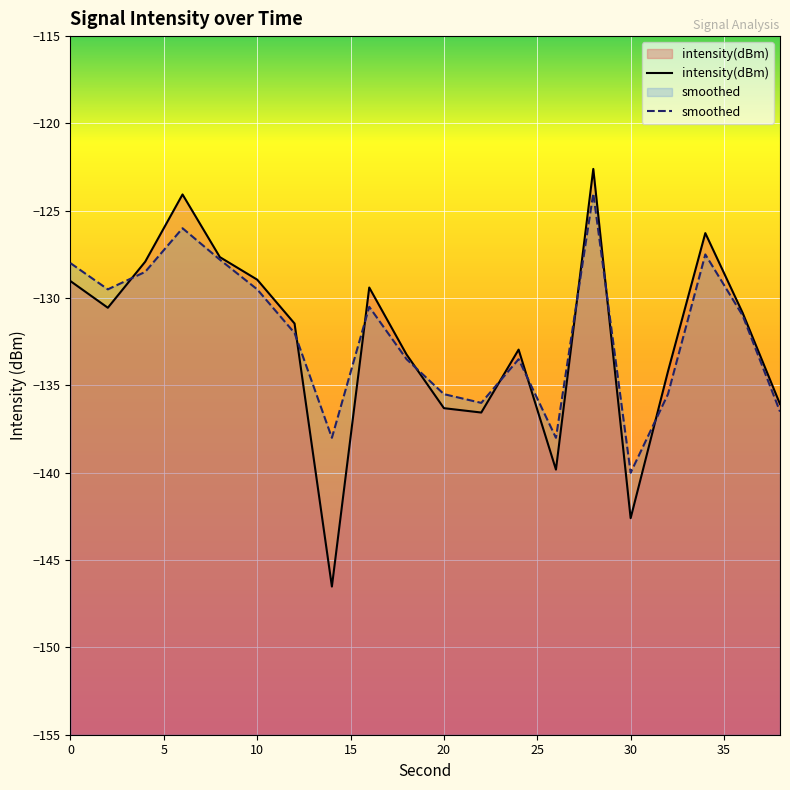

How many lines are shown in the chart?

2